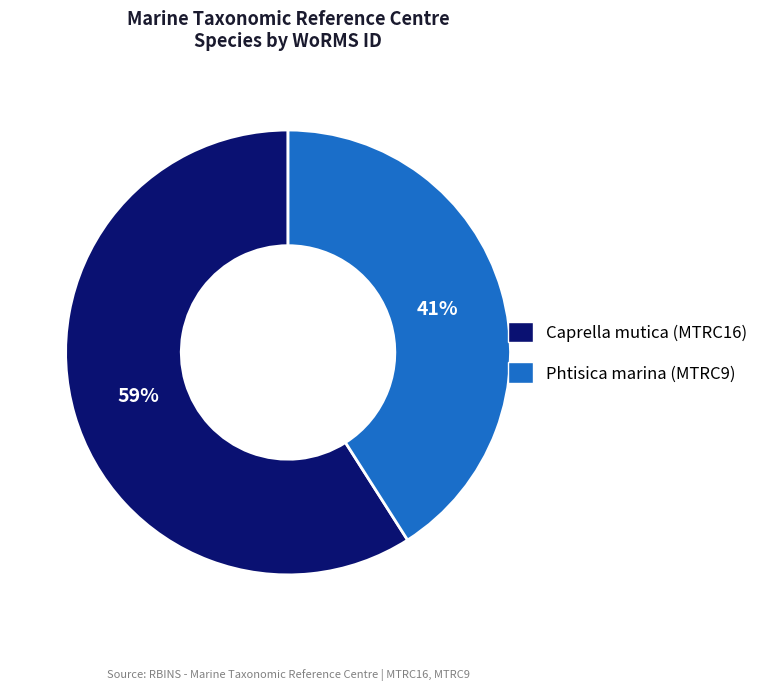

Approximately how many times larger is the value at Caprella mutica (MTRC16) compared to Phtisica marina (MTRC9)?

1.4